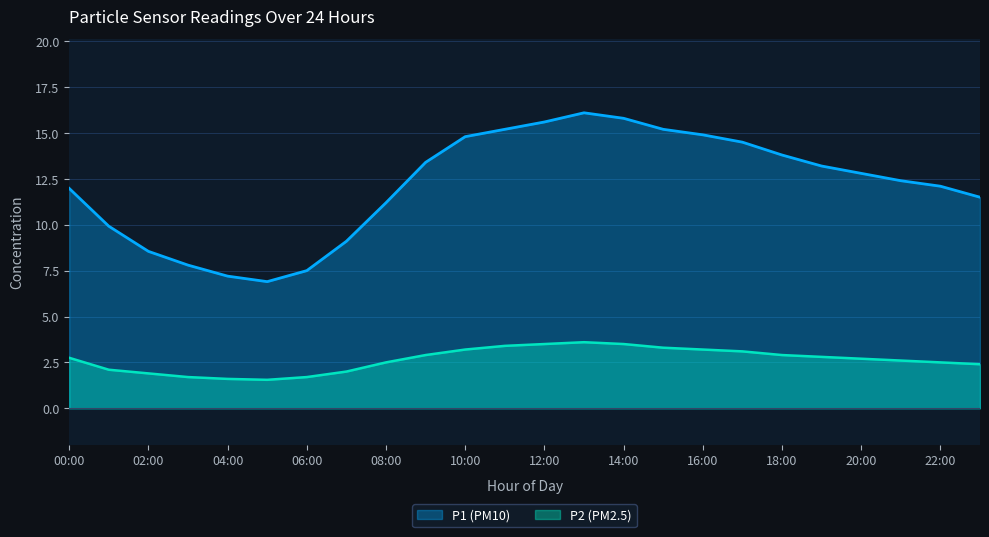

Reading left to right, what are all the values shown in this chart?

P1: 00:00=12.0	01:00=9.9	02:00=8.6	03:00=7.8	04:00=7.2	05:00=6.9	06:00=7.5	07:00=9.1	08:00=11.2	09:00=13.4	10:00=14.8	11:00=15.2	12:00=15.6	13:00=16.1	14:00=15.8	15:00=15.2	16:00=14.9	17:00=14.5	18:00=13.8	19:00=13.2	20:00=12.8	21:00=12.4	22:00=12.1	23:00=11.5
P2: 00:00=2.8	01:00=2.1	02:00=1.9	03:00=1.7	04:00=1.6	05:00=1.6	06:00=1.7	07:00=2.0	08:00=2.5	09:00=2.9	10:00=3.2	11:00=3.4	12:00=3.5	13:00=3.6	14:00=3.5	15:00=3.3	16:00=3.2	17:00=3.1	18:00=2.9	19:00=2.8	20:00=2.7	21:00=2.6	22:00=2.5	23:00=2.4